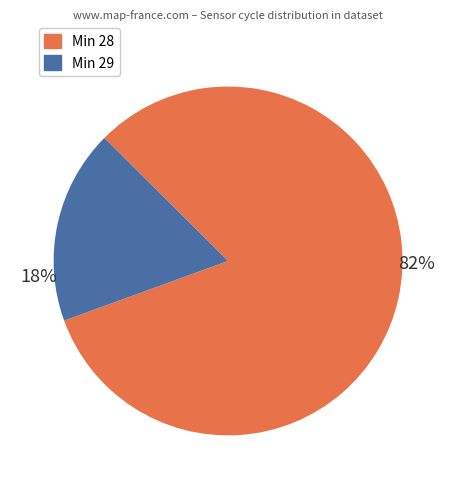

Count the number of slices in the pie.

2